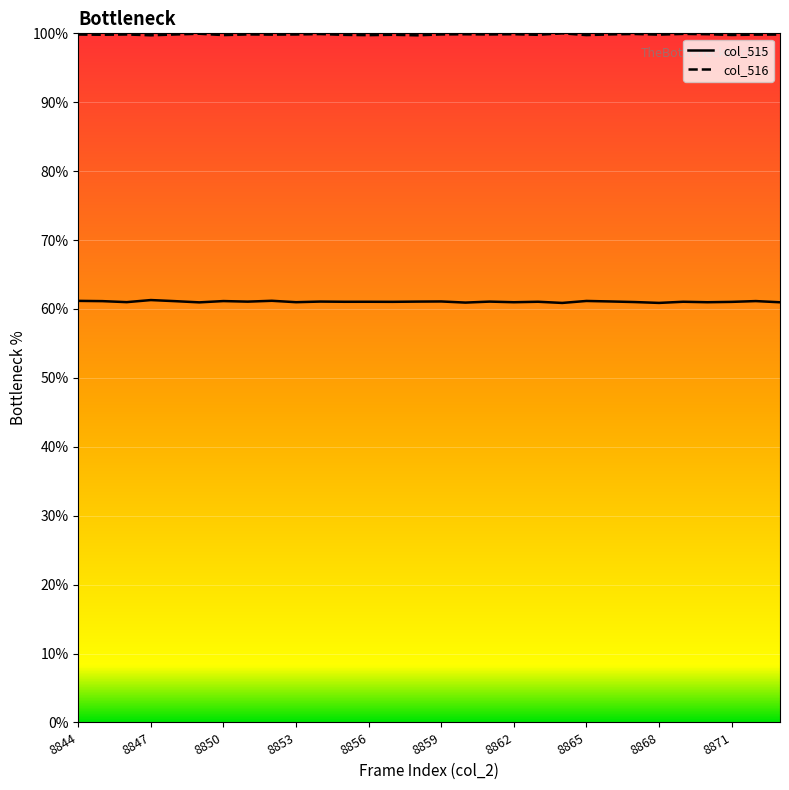

How many interior local peaks does the col_515 series have?

11